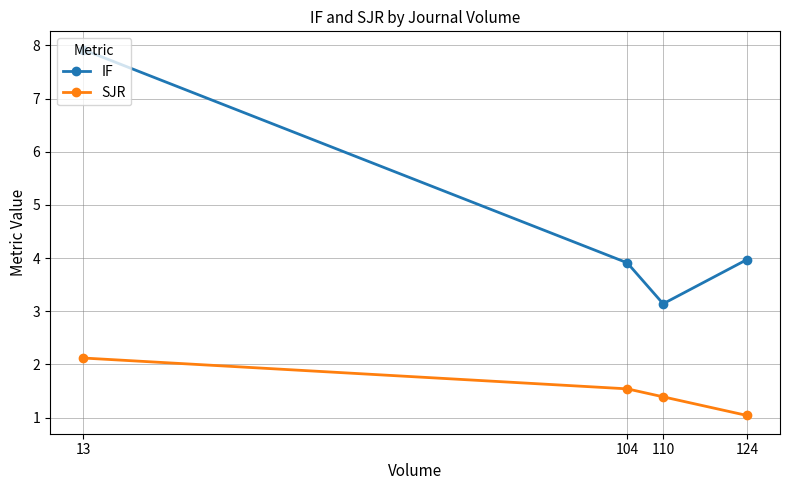

Is the value of SJR at 13 greater than the value of IF at 110?

No